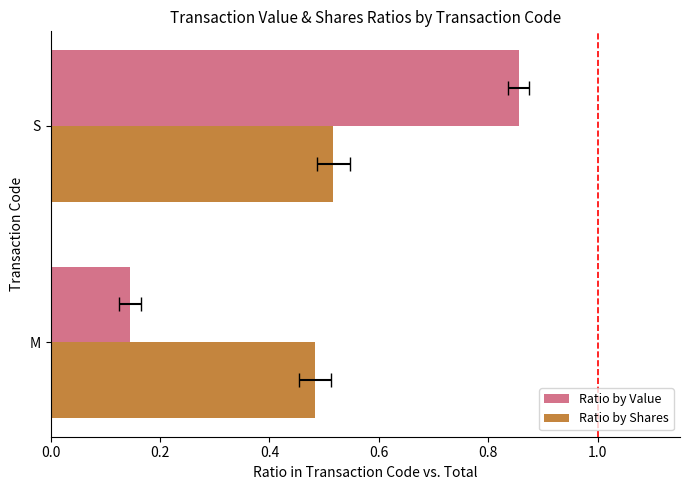

Is it true that Ratio by Value equals 0.1 at M?

False